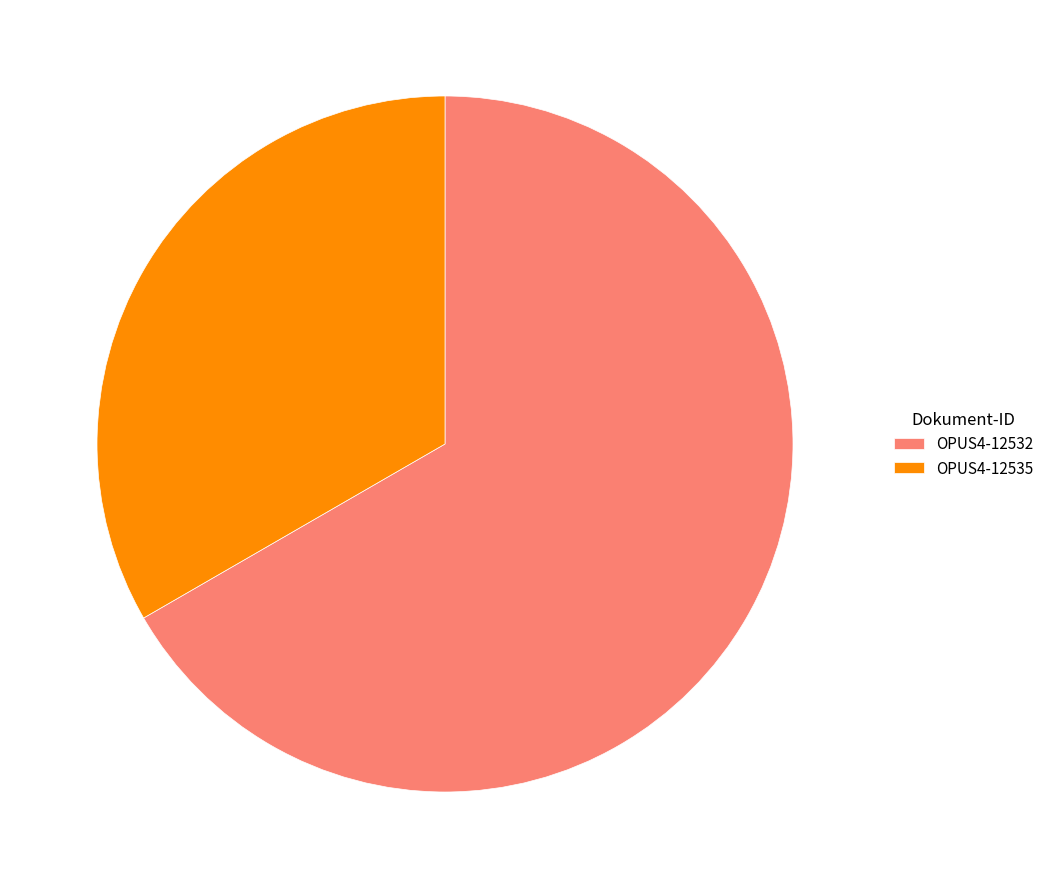

What is the ratio of the value at OPUS4-12535 to the value at OPUS4-12532?

0.5